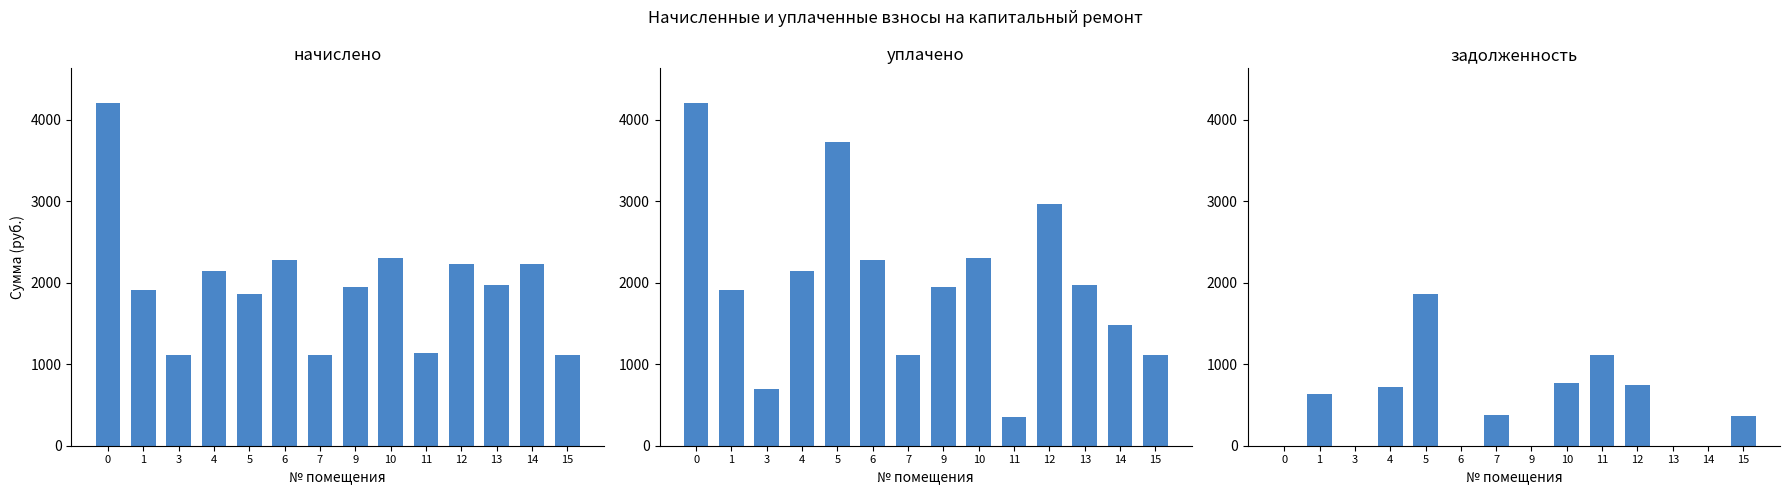

Which series has the largest total across all categories?

уплачено